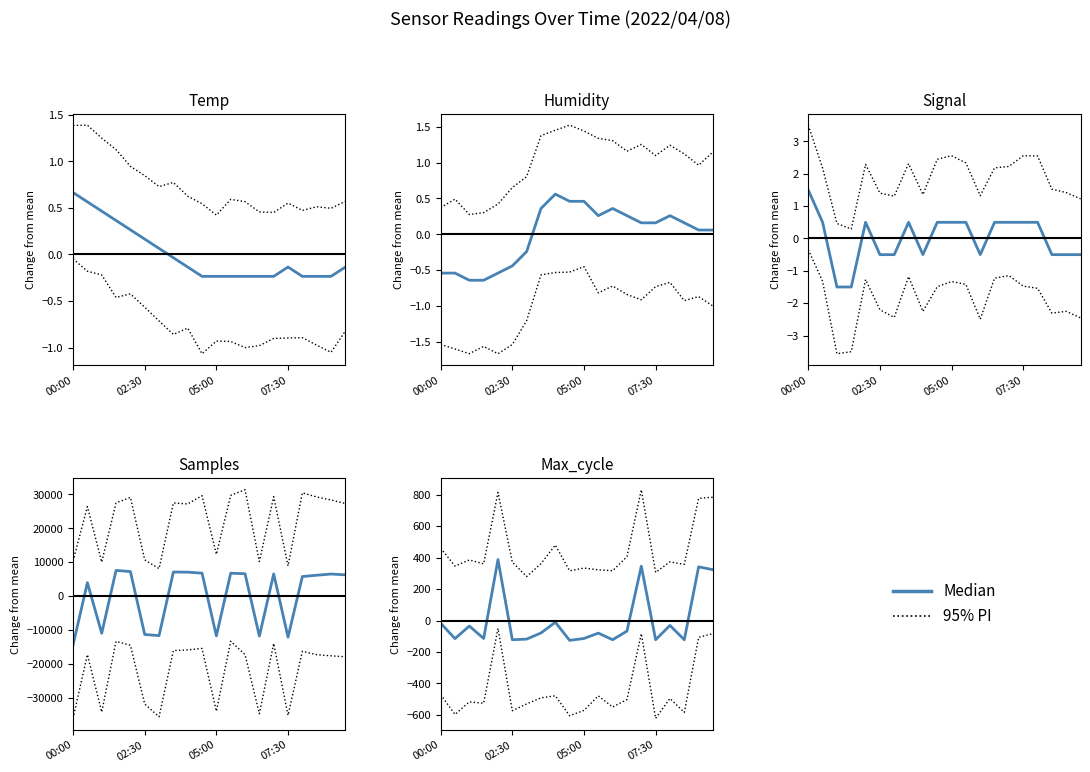

How many interior local valleys does the Median series have?

7